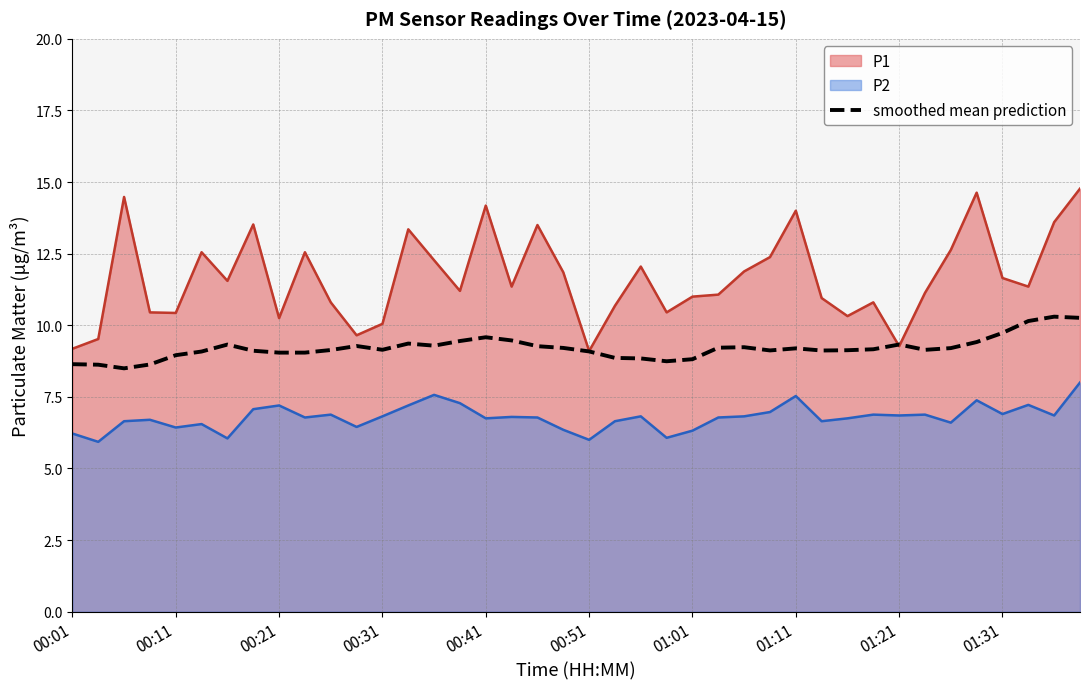

Which series has the largest range (max minus min)?

P1